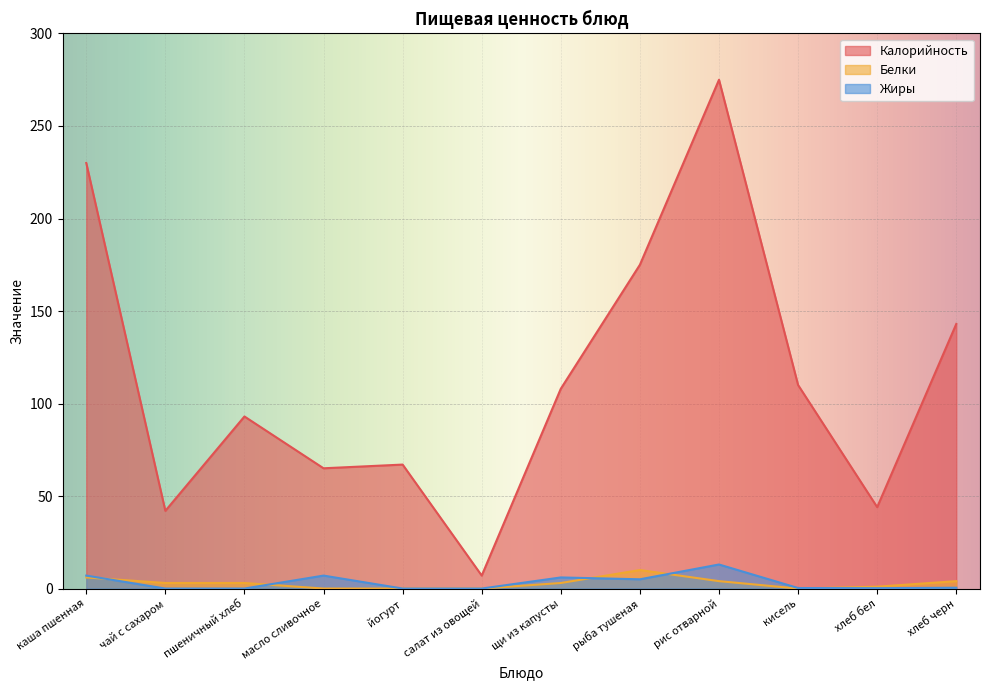

The Жиры series shows 6.0 at щи из капусты. True or false?

True